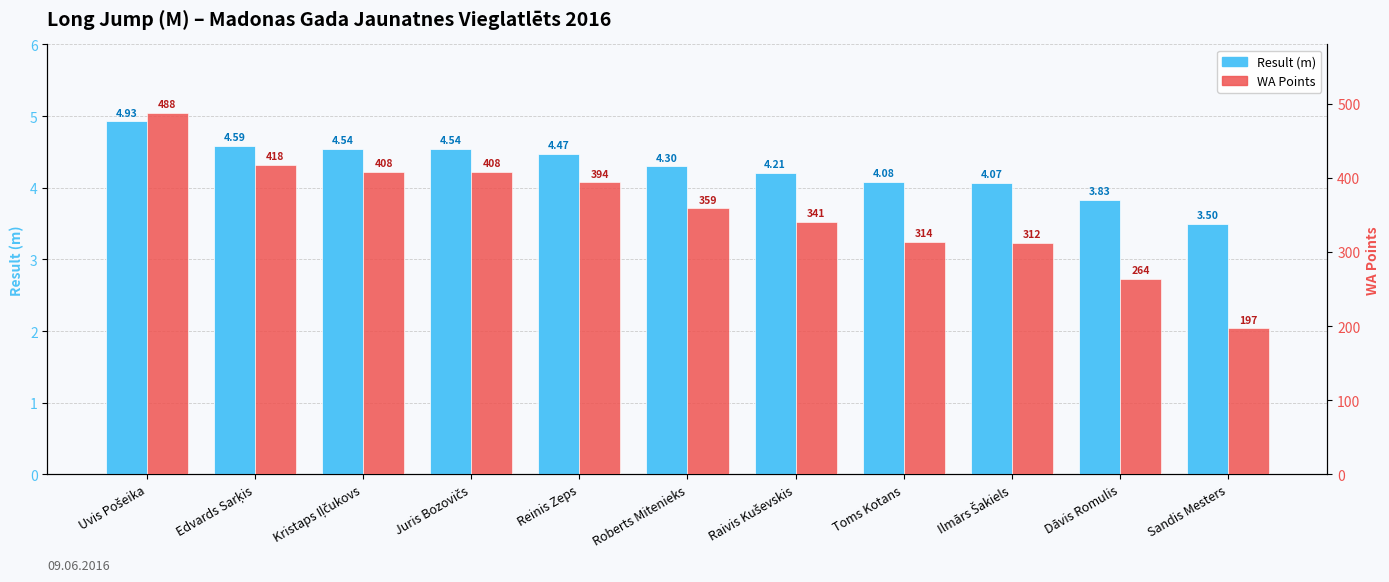

Read the WA Points value at Roberts Mitenieks.

359.0